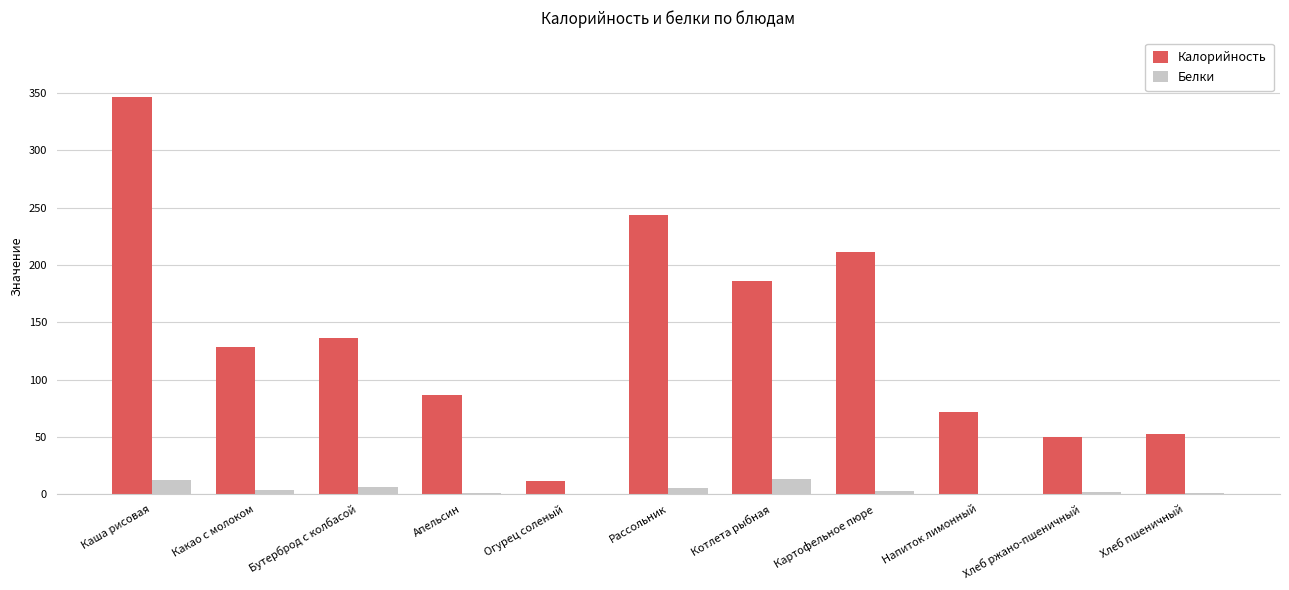

Is it true that Калорийность equals 128.3 at Какао с молоком?

True